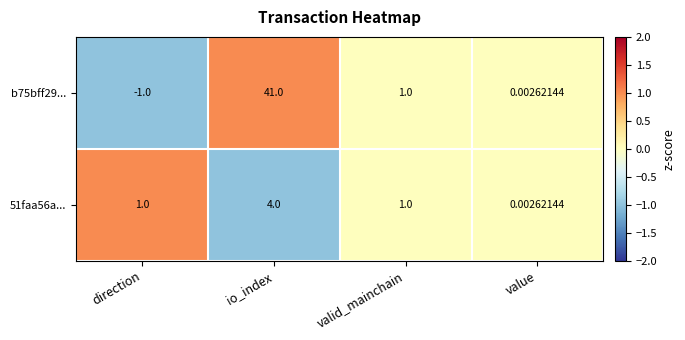

Between direction and valid_mainchain, which series saw the biggest shift?

b75bff29...